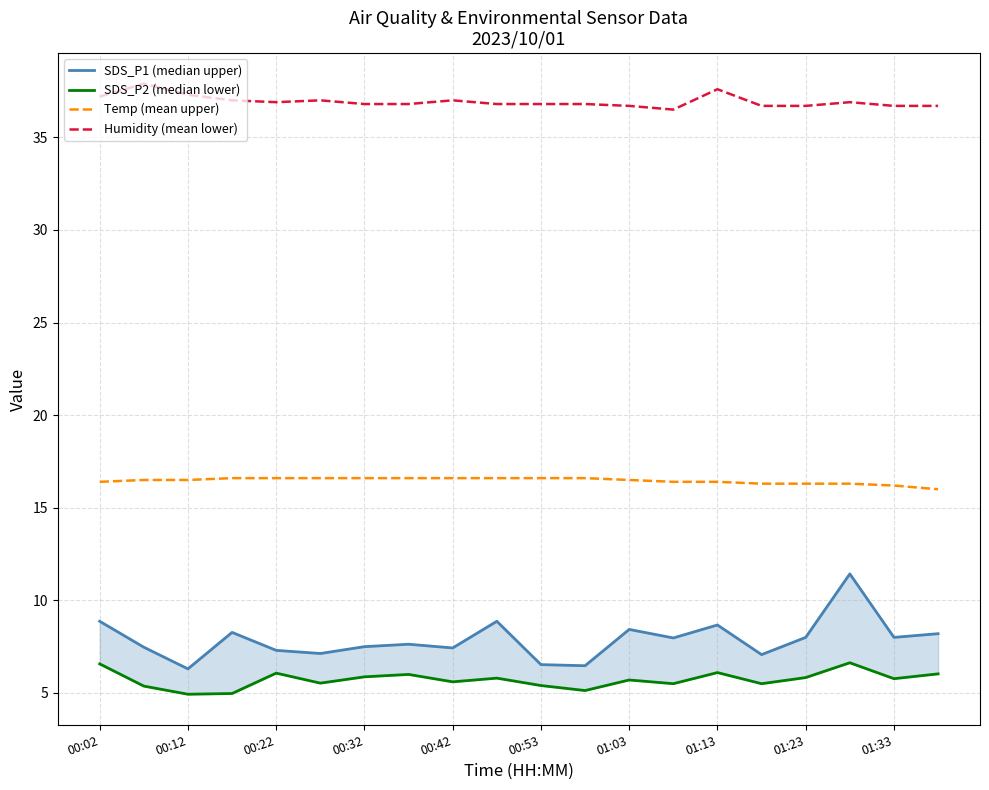

How many interior local valleys does the SDS_P1 (median upper) series have?

7